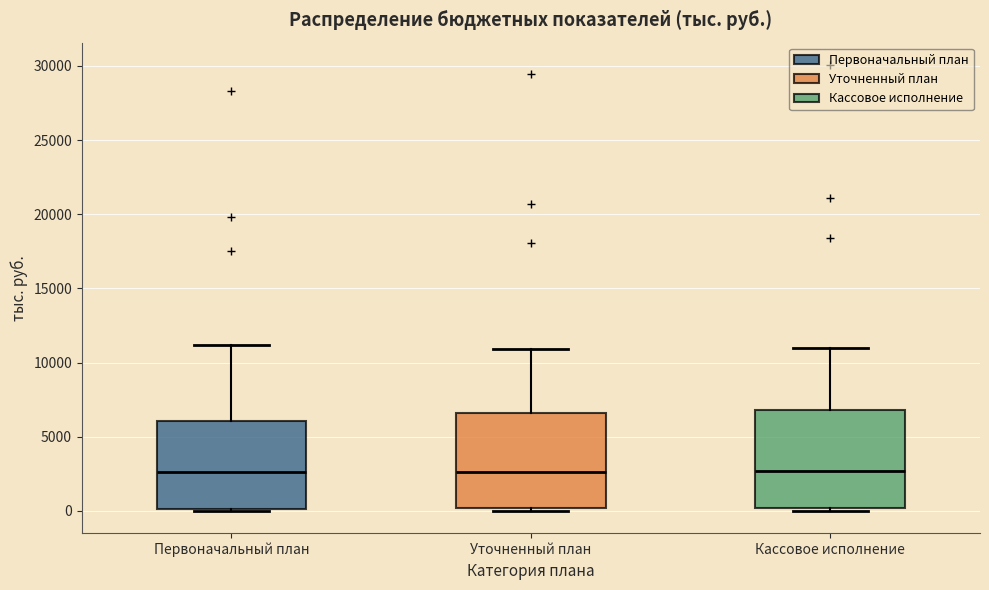

Reading left to right, read every box against the y-axis: the position of its median line, the range the box covers, and the ends of its whiskers. The values are not printed on the chart, so give them approximately, as read against the axis.

Первоначальный план: median 2500, box 0 to 6000, whiskers 0 to 11000
Уточненный план: median 2500, box 0 to 6500, whiskers 0 (just below the box's lower edge) to 11000
Кассовое исполнение: median 2500, box 0 to 7000, whiskers 0 (just below the box's lower edge) to 11000